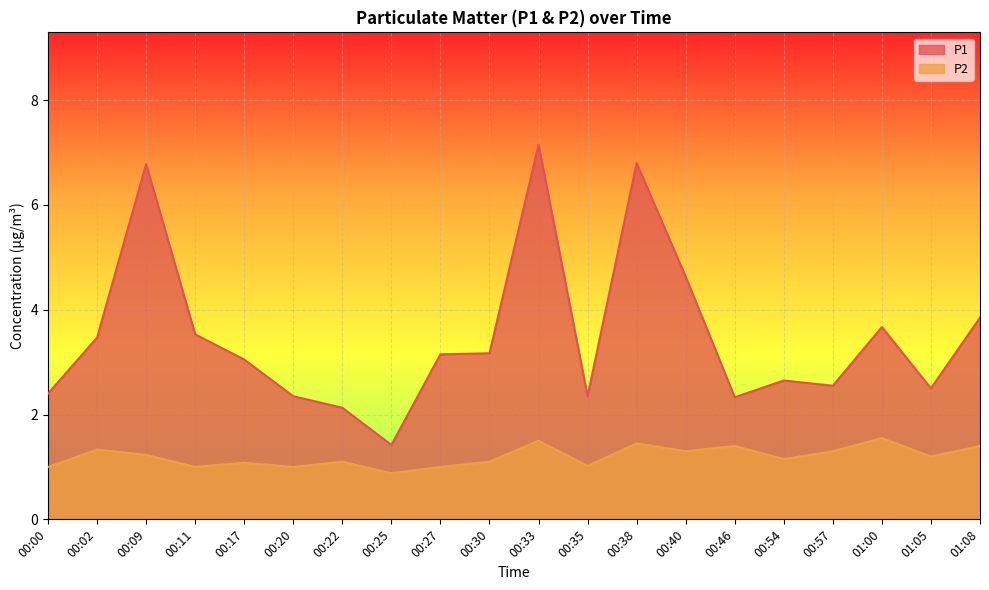

What is the maximum value shown in the chart?

7.2